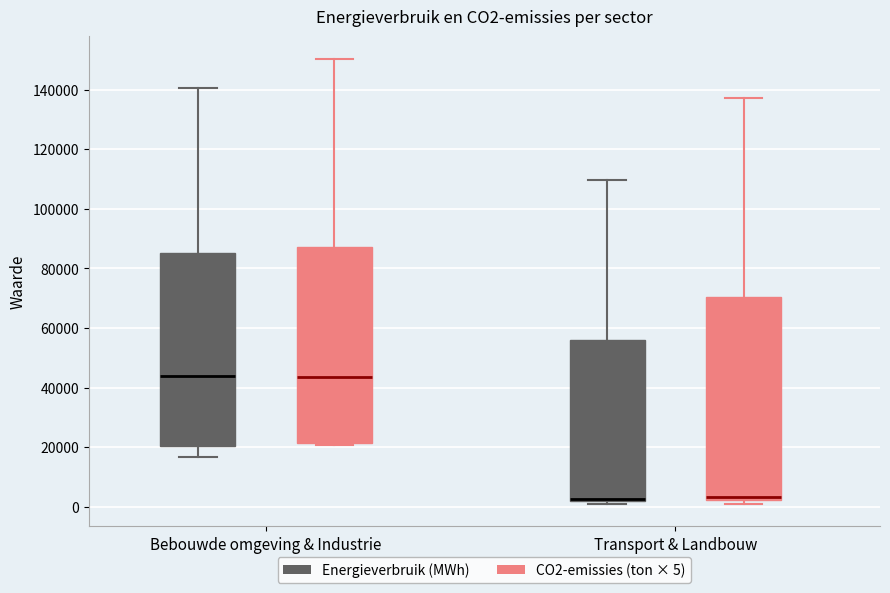

Where is the upper edge of the box for Bebouwde omgeving & Industrie (CO2-emissies (ton × 5)) on the y-axis? The values are not printed on the chart, so give them approximately, as read against the axis.

88000